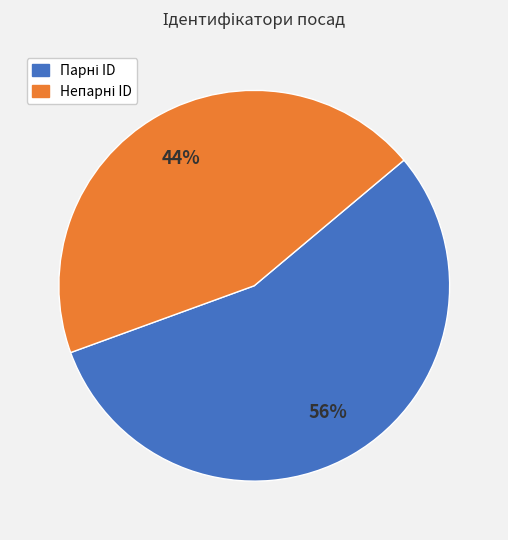

Is there any slice that represents more than half of the pie?

Yes